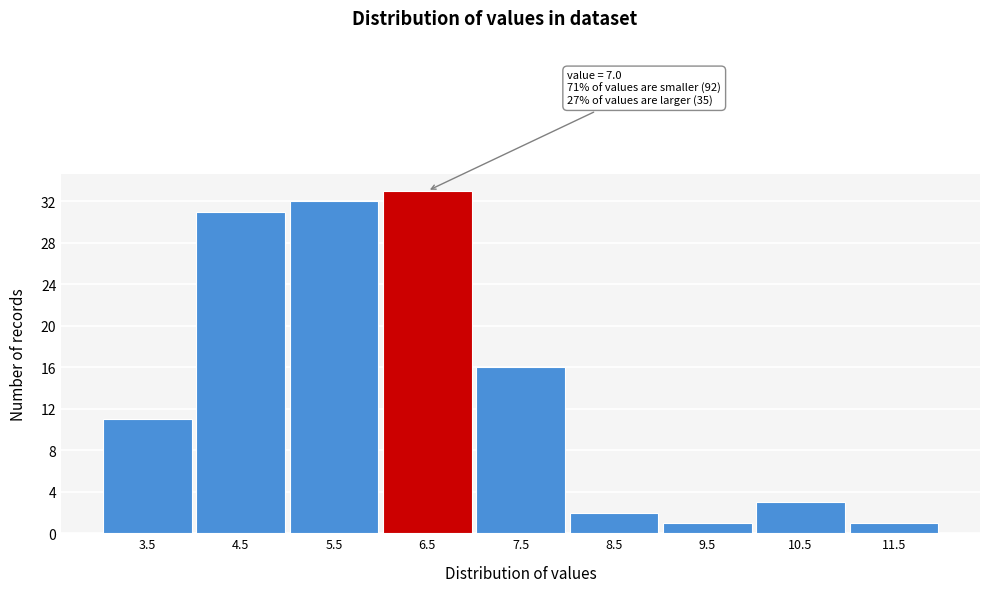

Reading left to right, list all the values displayed in this chart.

11	31	32	33	16	2	1	3	1